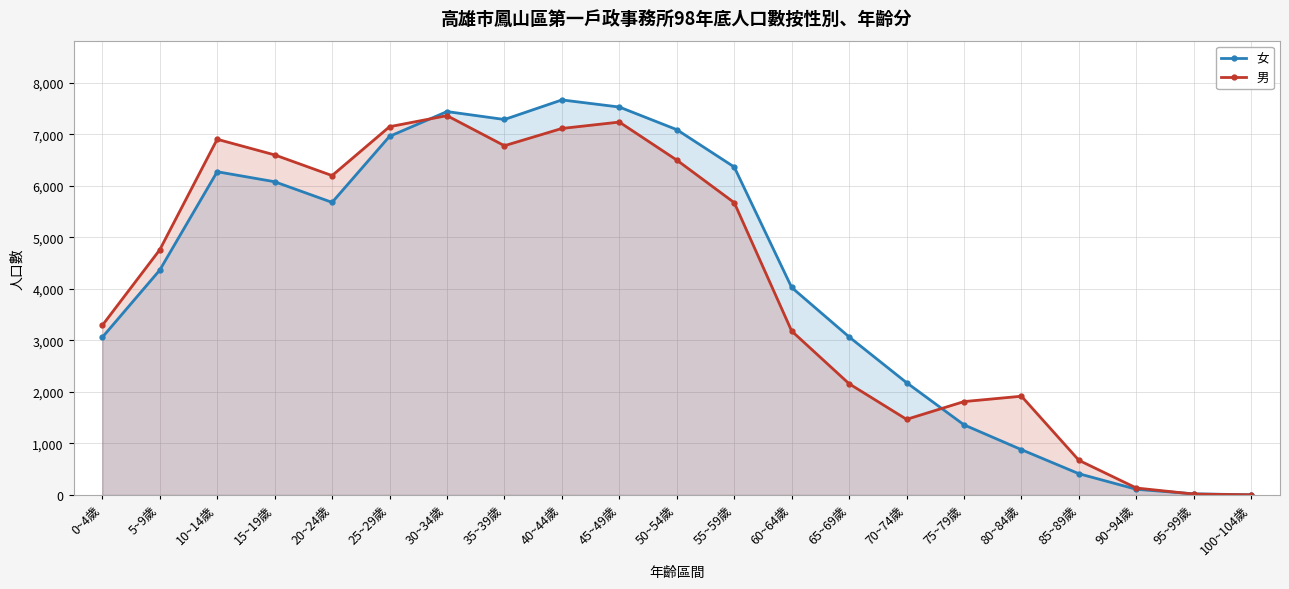

Rank the series at 15~19歲 from lowest to highest value.

女, 男